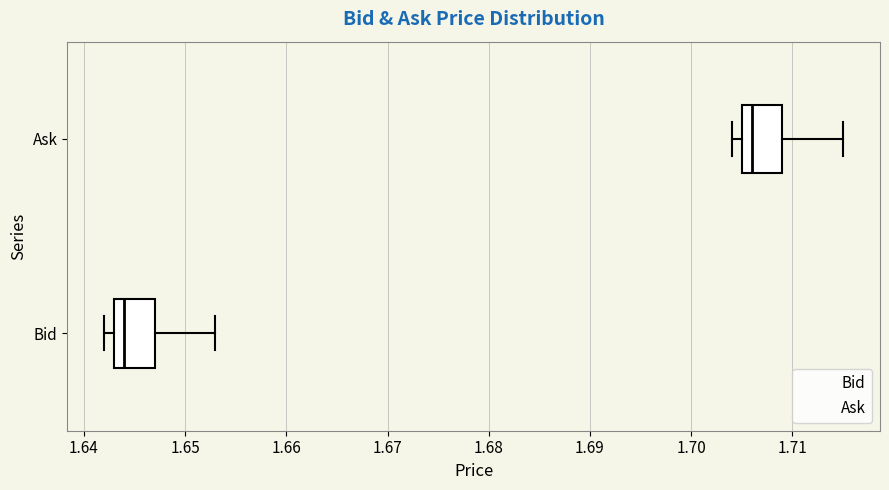

Reading bottom to top, transcribe this box plot: for each box, give where its median line is, the range the box spans, and where its two whiskers end, as read against the x-axis. The values are not printed on the chart, so give them approximately, as read against the axis.

Bid: median 1.644, box 1.643 to 1.647, whiskers 1.642 to 1.653
Ask: median 1.706, box 1.705 to 1.709, whiskers 1.704 to 1.715